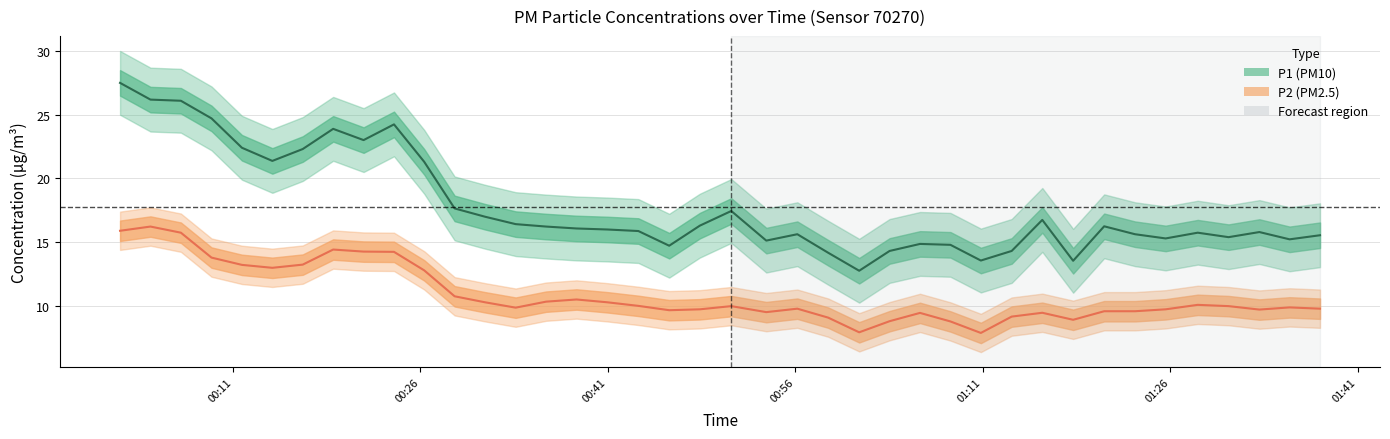

True or false: P2 and P1 intersect in this chart.

False